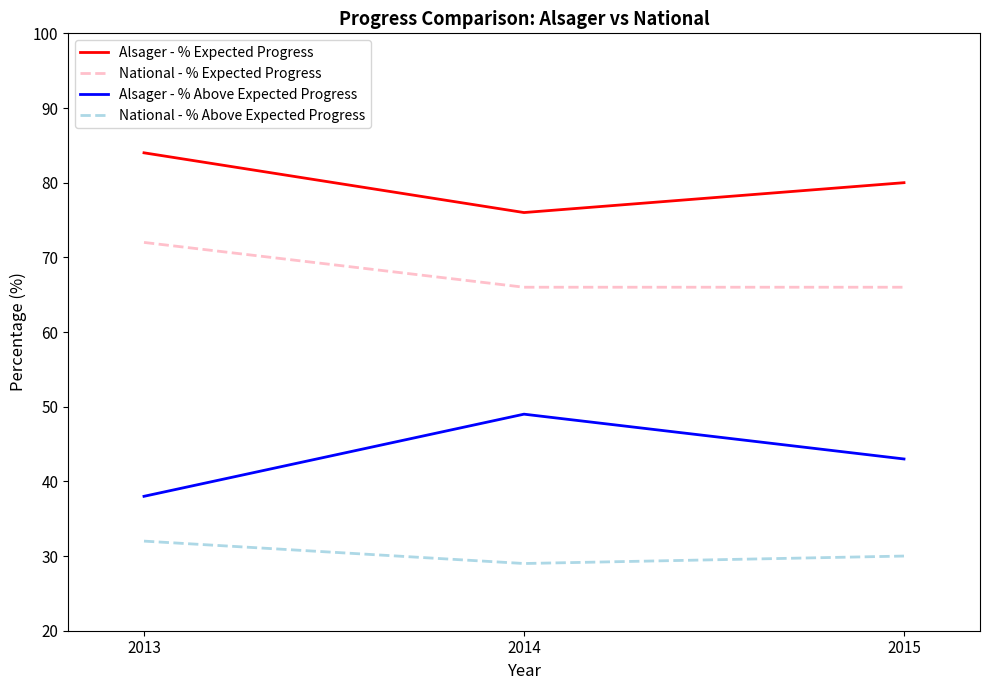

Is the value of Alsager - % Above Expected Progress at 2014 greater than the value of National - % Above Expected Progress at 2013?

Yes